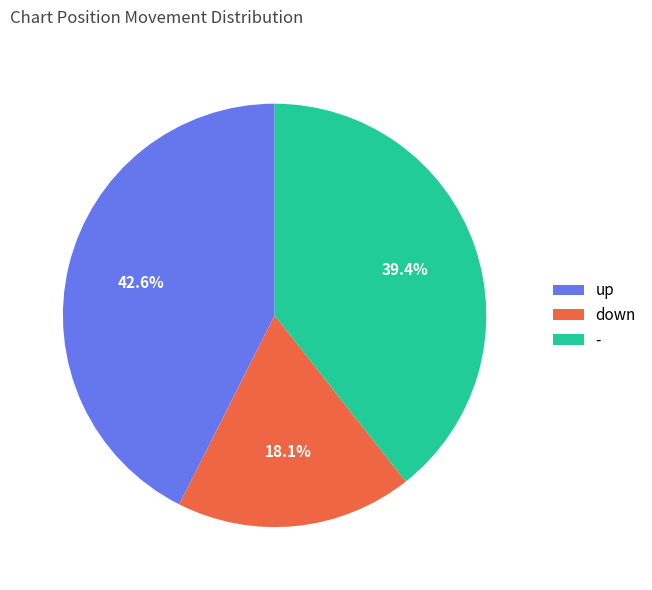

Combined, what portion of the pie is down and up?

60.6%